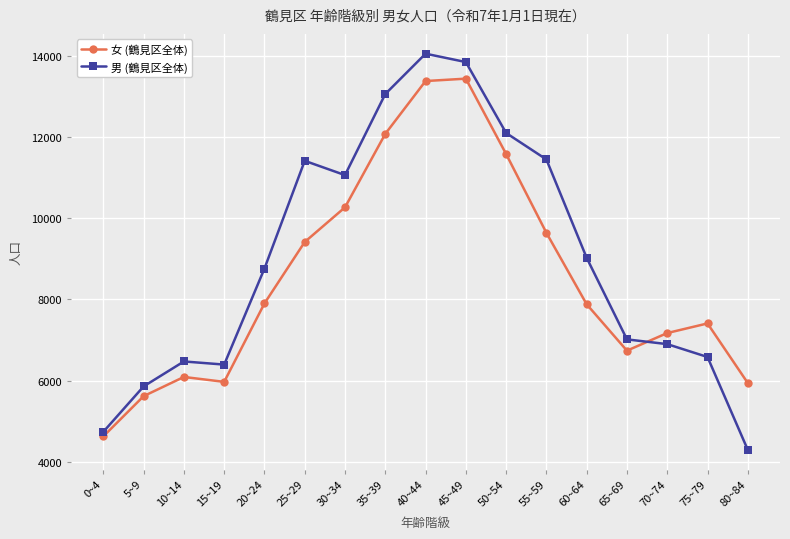

What is the minimum value for 男 (鶴見区全体)?

4295